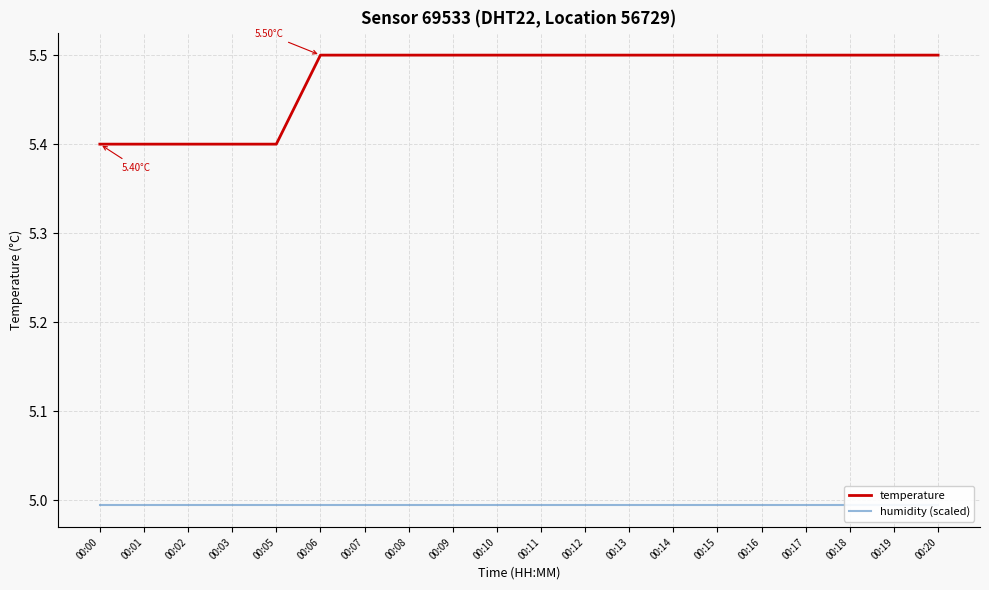

What are all the series names shown in the legend?

temperature, humidity (scaled)